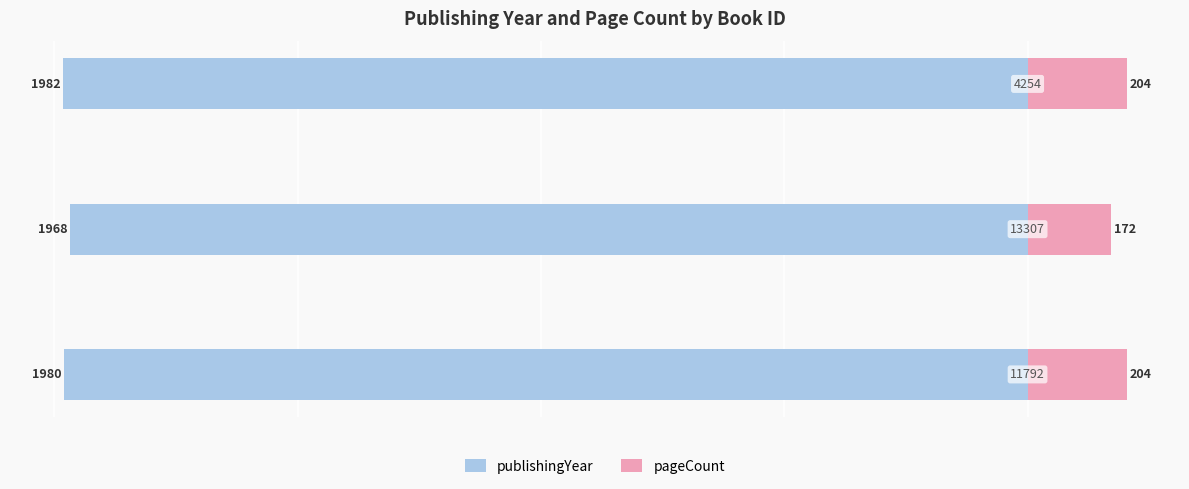

What is the spread (max minus min) of values at 0?

2184